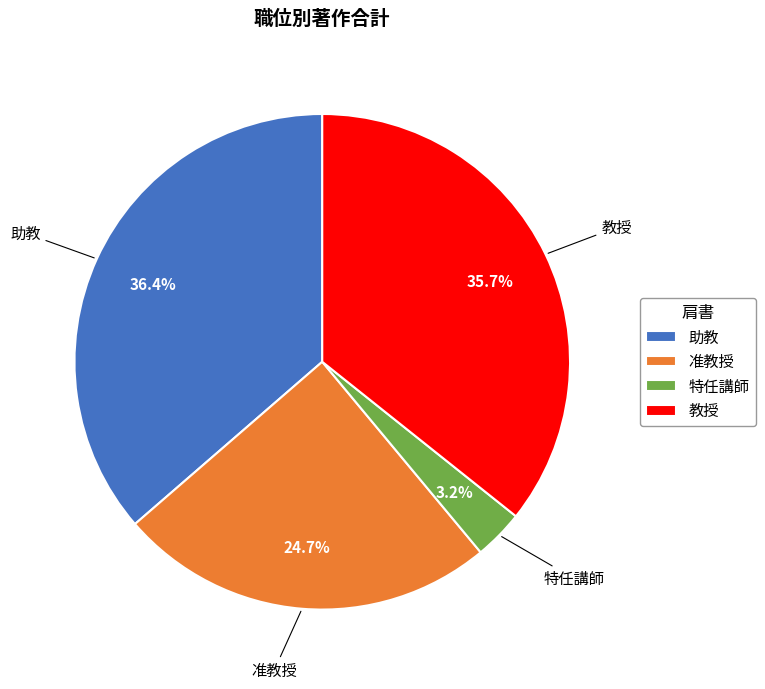

Approximately how many times larger is the value at 教授 compared to 助教?

1.0